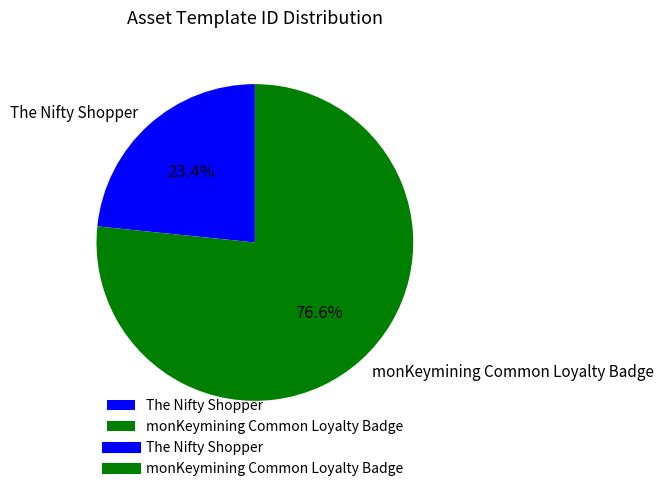

What is the largest slice in the pie chart?

monKeymining Common Loyalty Badge